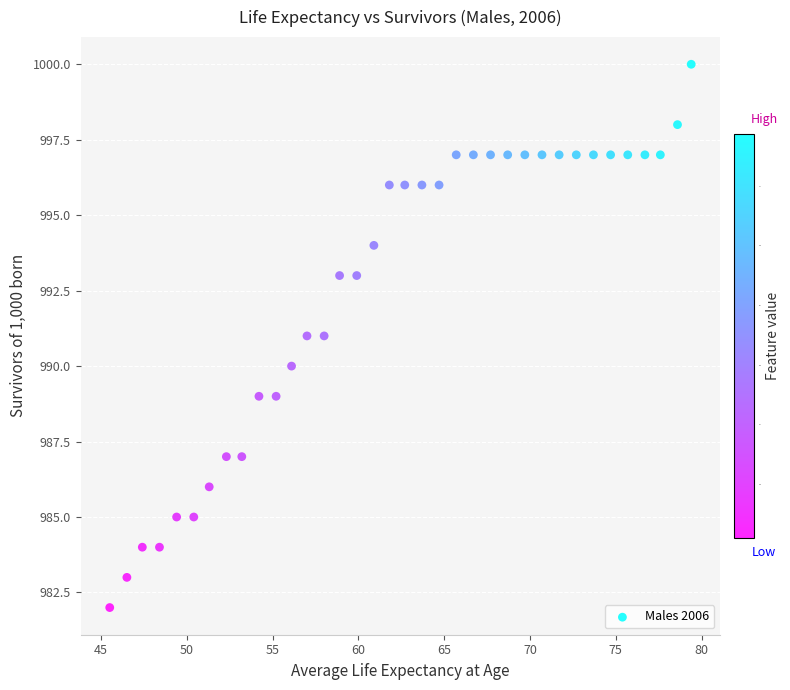

What is the range of Y values (max minus min)?

18